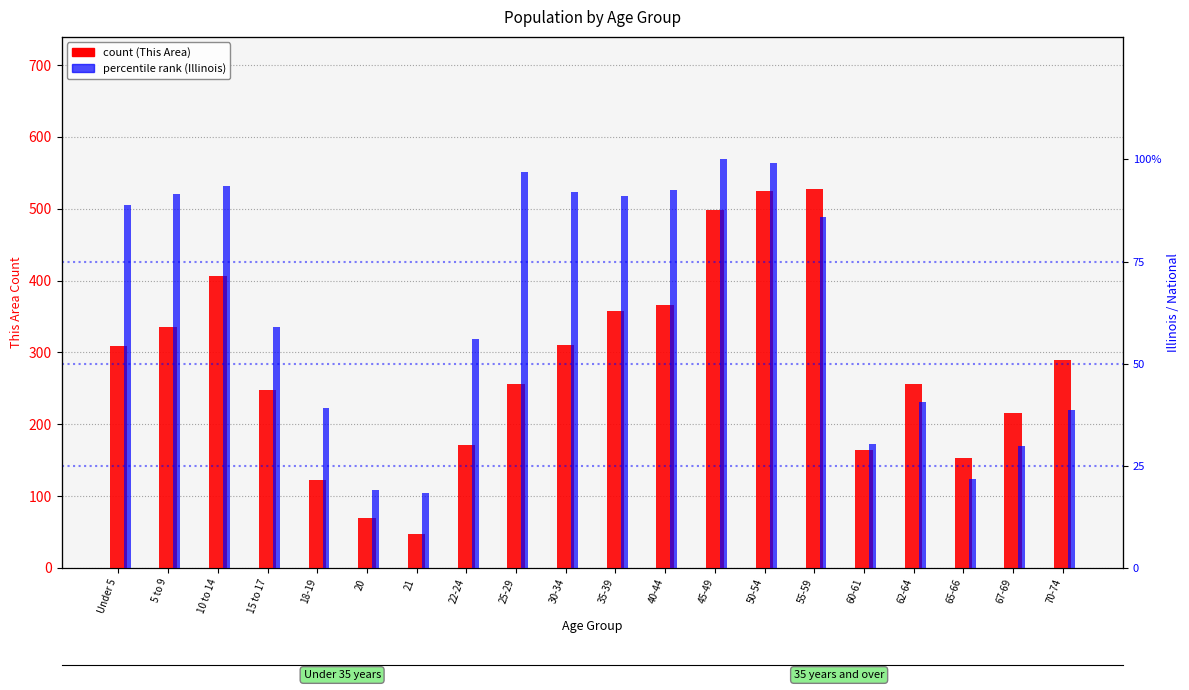

What is the value of the Illinois (percentile rank) bar at the 14th from the left?

99.0